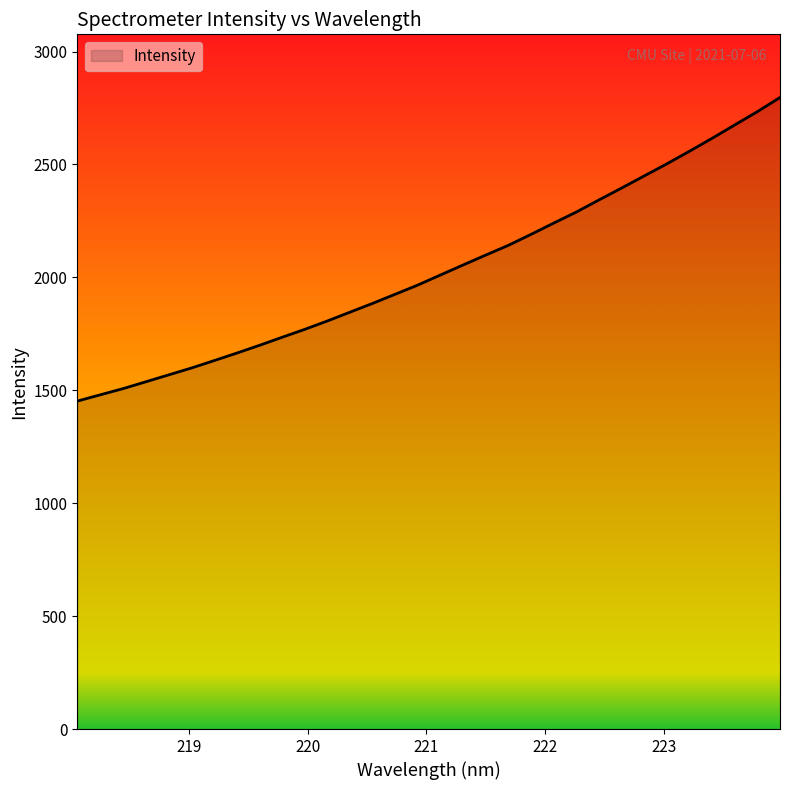

What is the difference between the maximum and minimum values?

1344.6